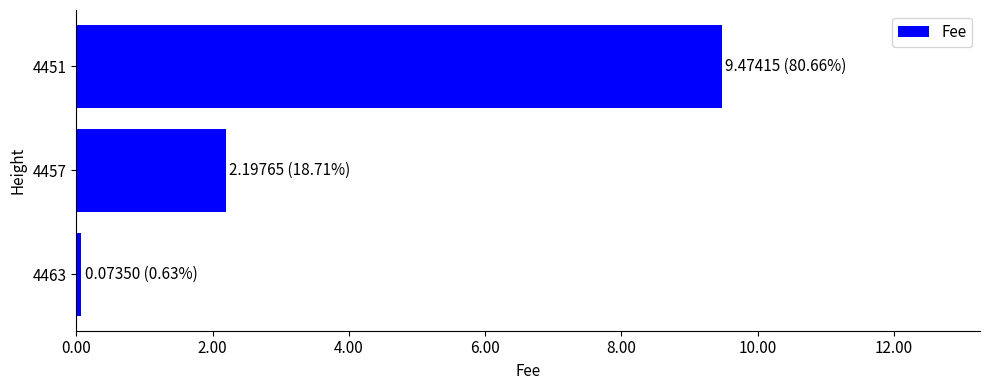

Are the bars horizontal?

Yes